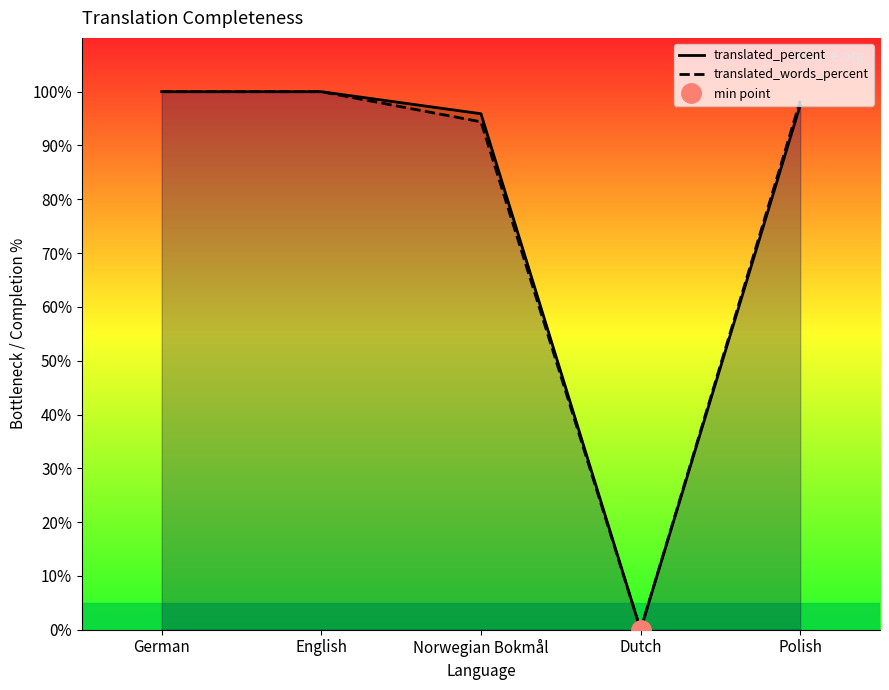

At which category does translated_percent reach its first local valley?

Dutch